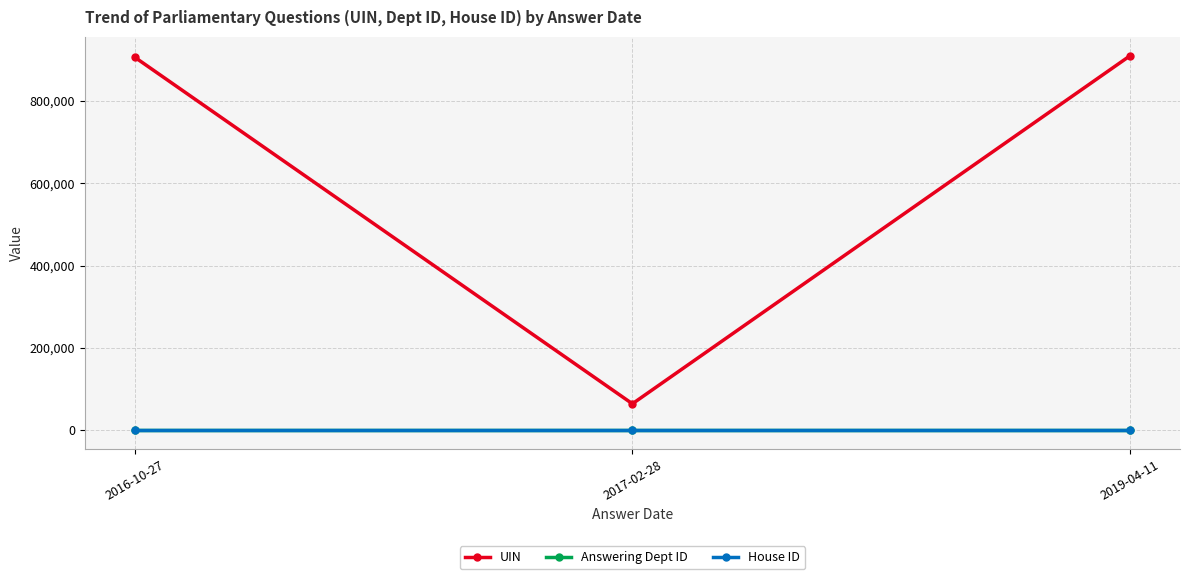

Which category has the lowest value in the UIN series?

2017-02-28